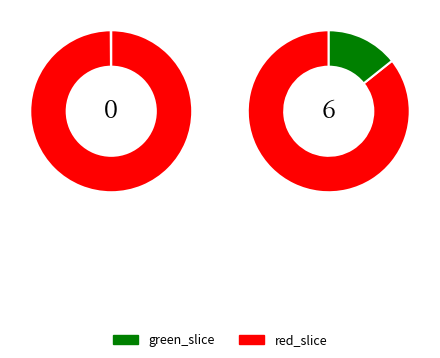

The io_index_0 slice represents 15% of the pie. True or false?

False